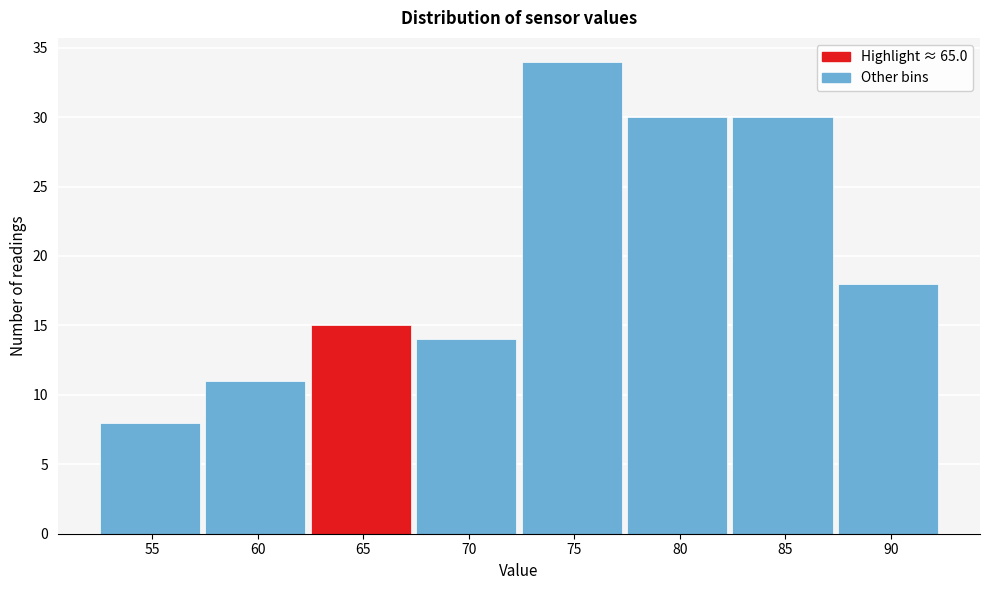

Reading right to left, list all the values displayed in this chart.

18	30	30	34	14	15	11	8